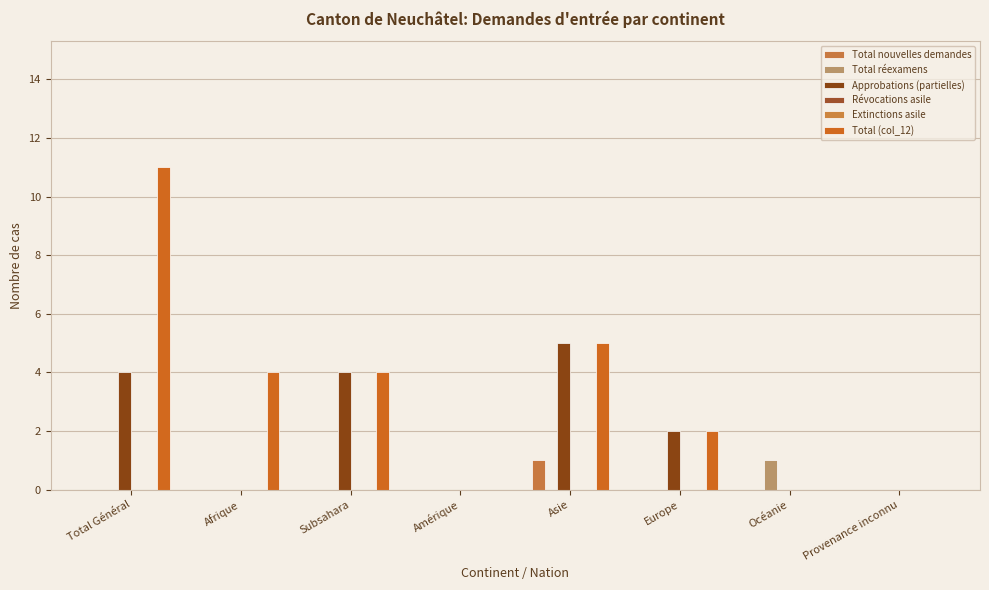

Reading left to right, extract all data points from this chart.

Total nouvelles demandes: 0	0	0	0	1	0	0	0
Total réexamens: 0	0	0	0	0	0	1	0
Approbations (partielles): 4	0	4	0	5	2	0	0
Révocations asile: 0	0	0	0	0	0	0	0
Extinctions asile: 0	0	0	0	0	0	0	0
Total (col_12): 11	4	4	0	5	2	0	0